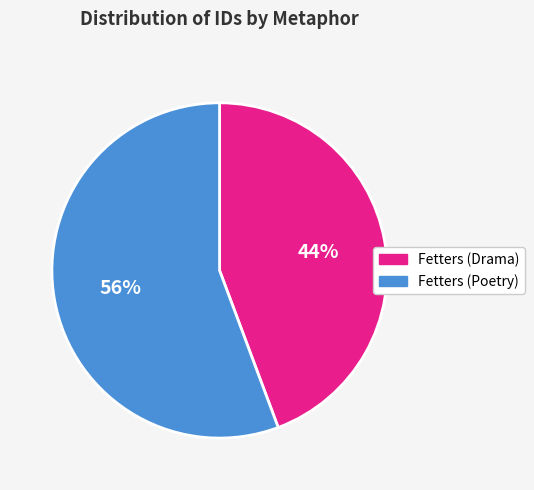

Does any single category account for the majority?

Yes